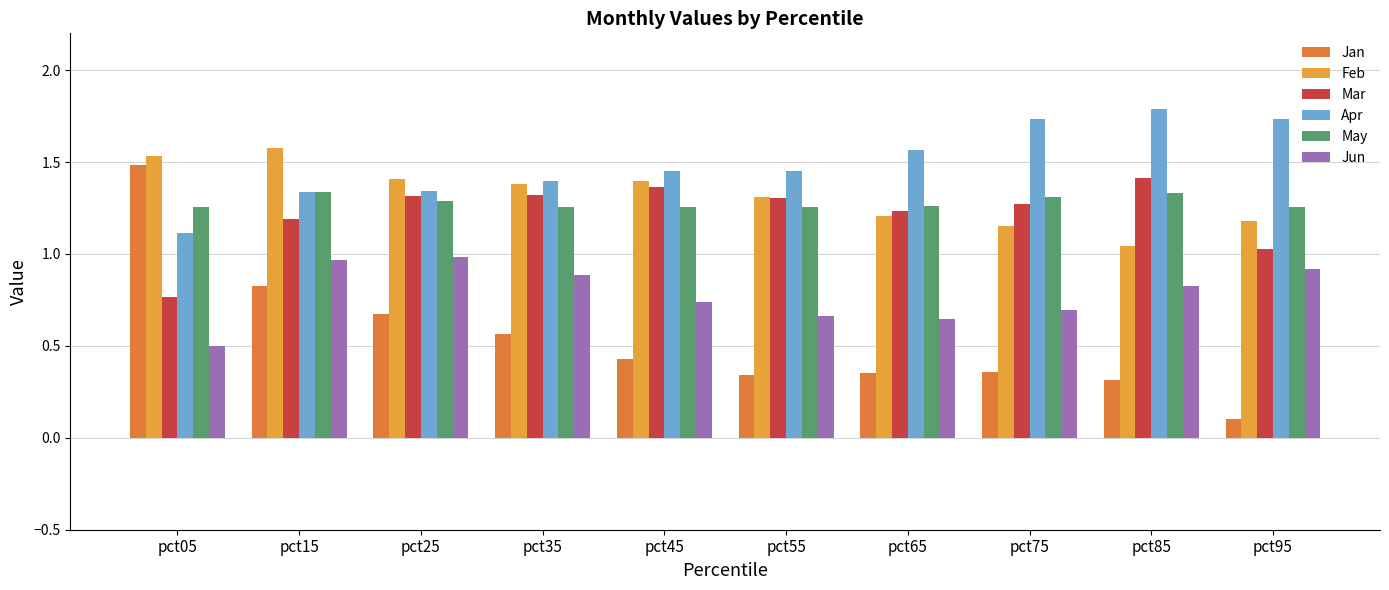

How many values in the Mar series exceed 1?

9